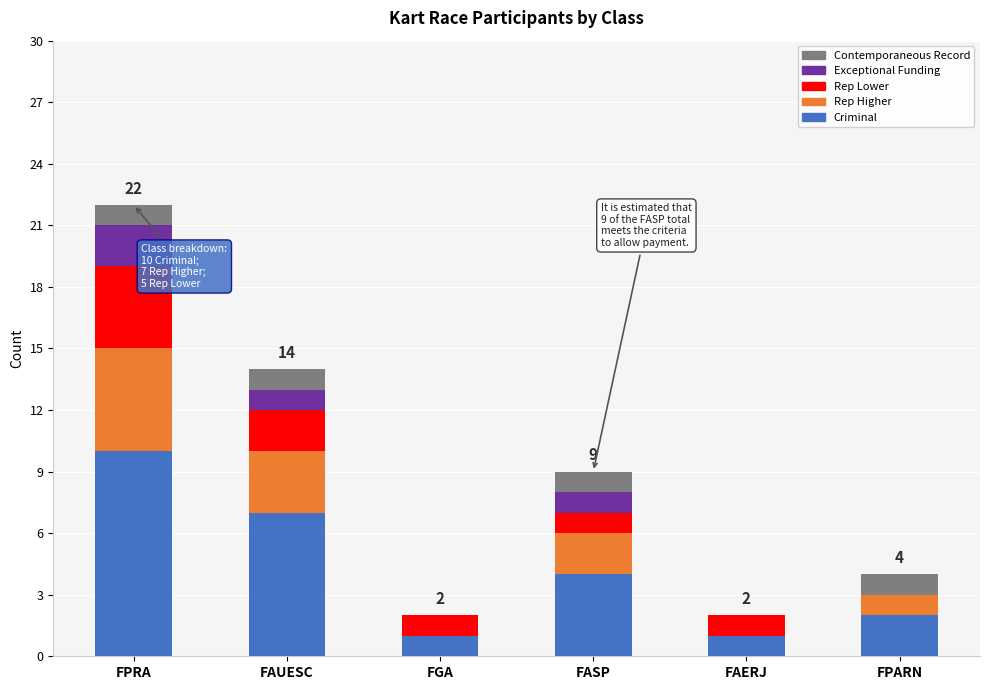

At which category is the sum across all series the highest?

FPRA